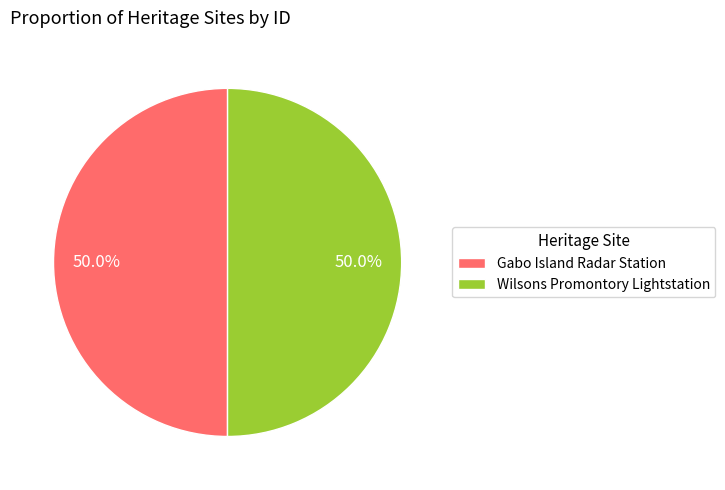

What percentage is NOT represented by Wilsons Promontory Lightstation?

50.0%